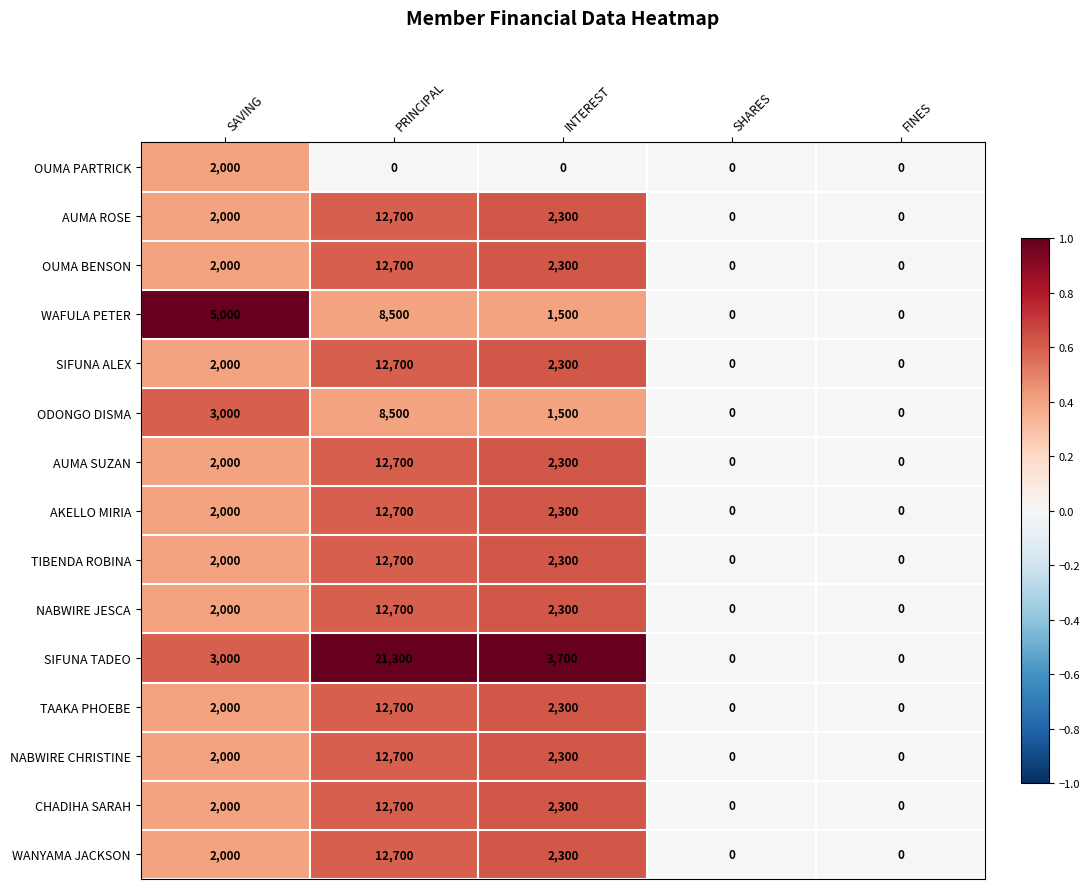

Is it true that TIBENDA ROBINA equals 8730 at FINES?

False